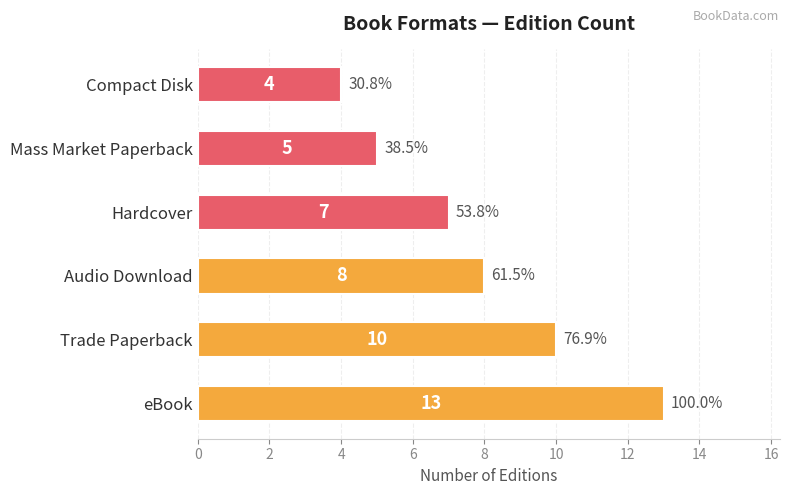

List the labels in order of value, smallest first.

Compact Disk, Mass Market Paperback, Hardcover, Audio Download, Trade Paperback, eBook